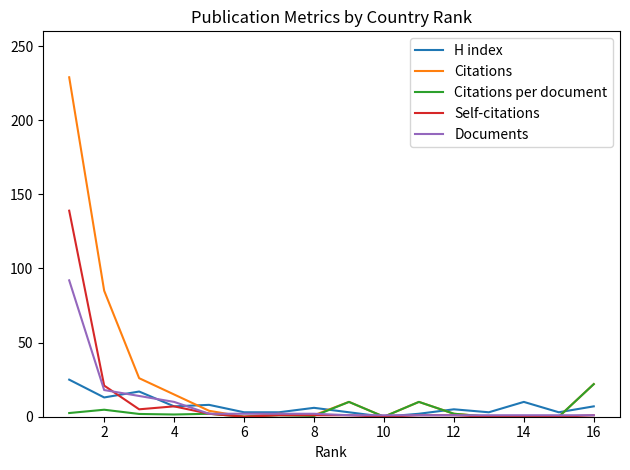

Which series has the largest total across all categories?

Citations